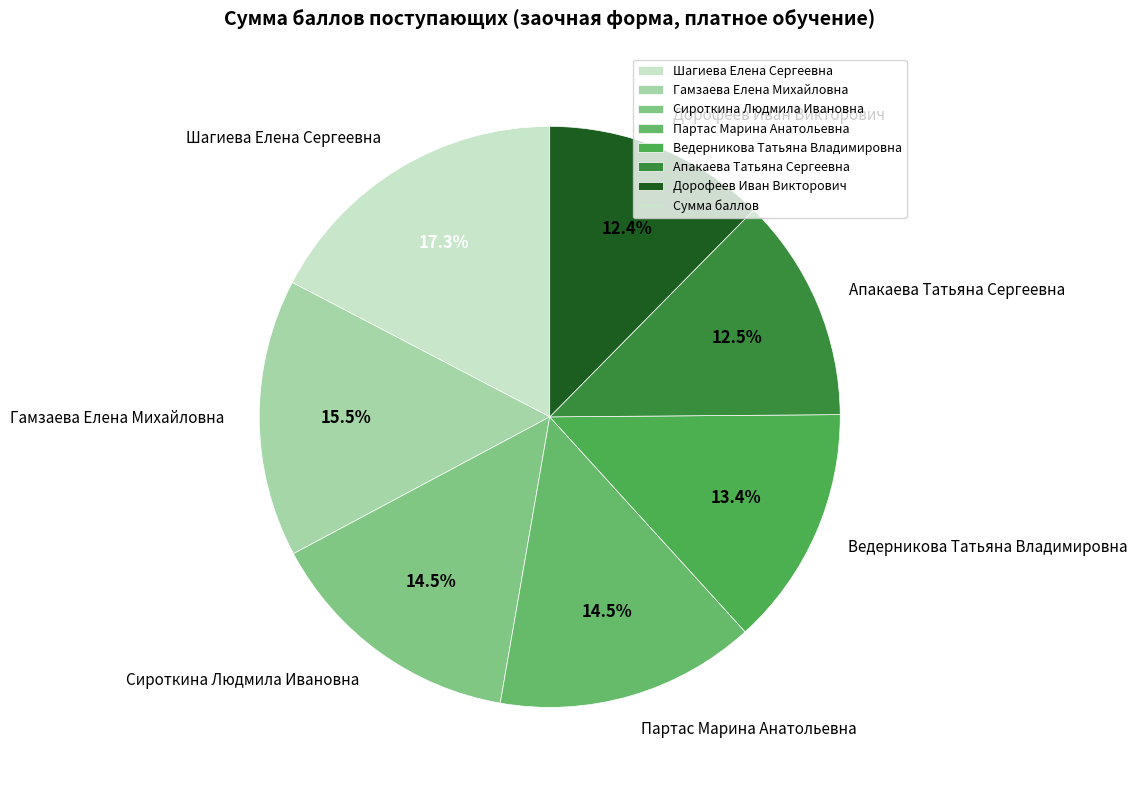

The Сироткина Людмила Ивановна slice represents 1% of the pie. True or false?

False